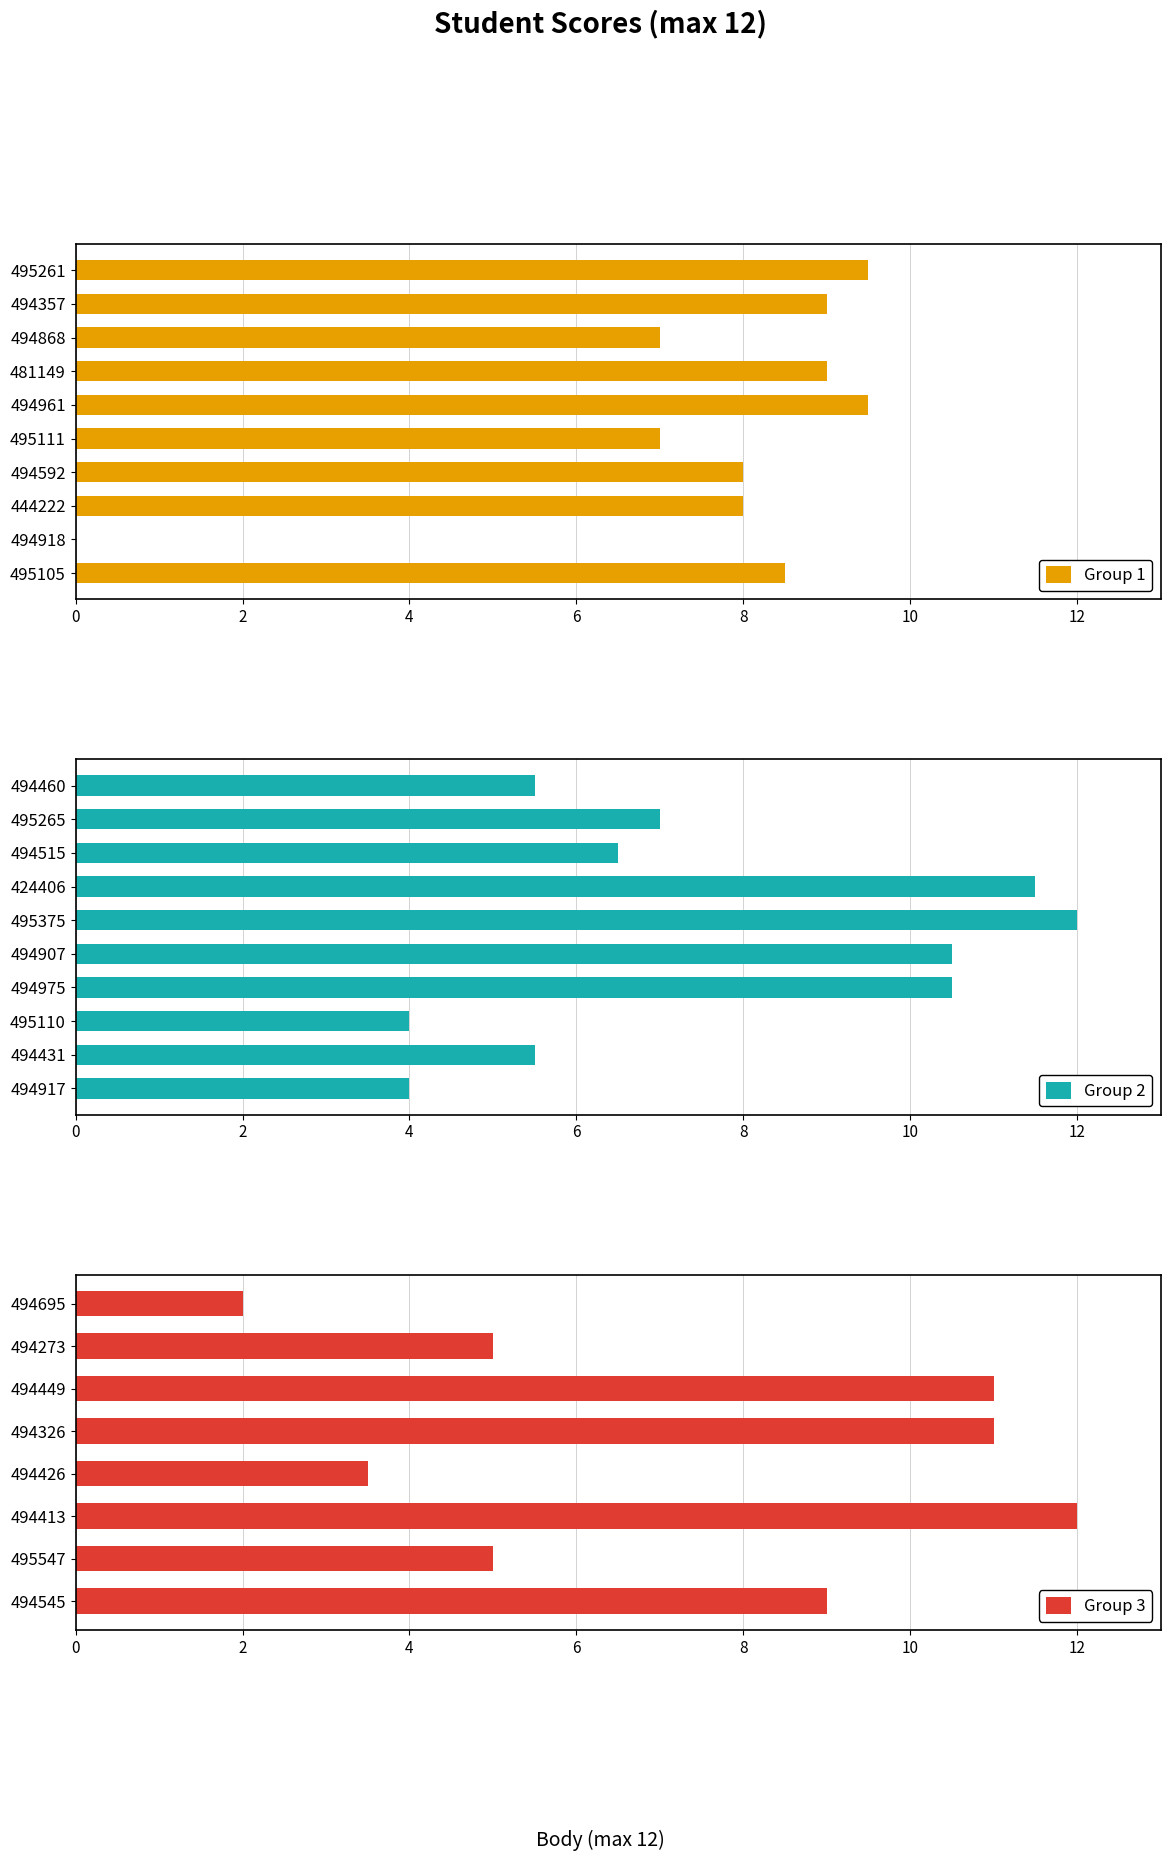

What is the greatest value displayed?

12.0